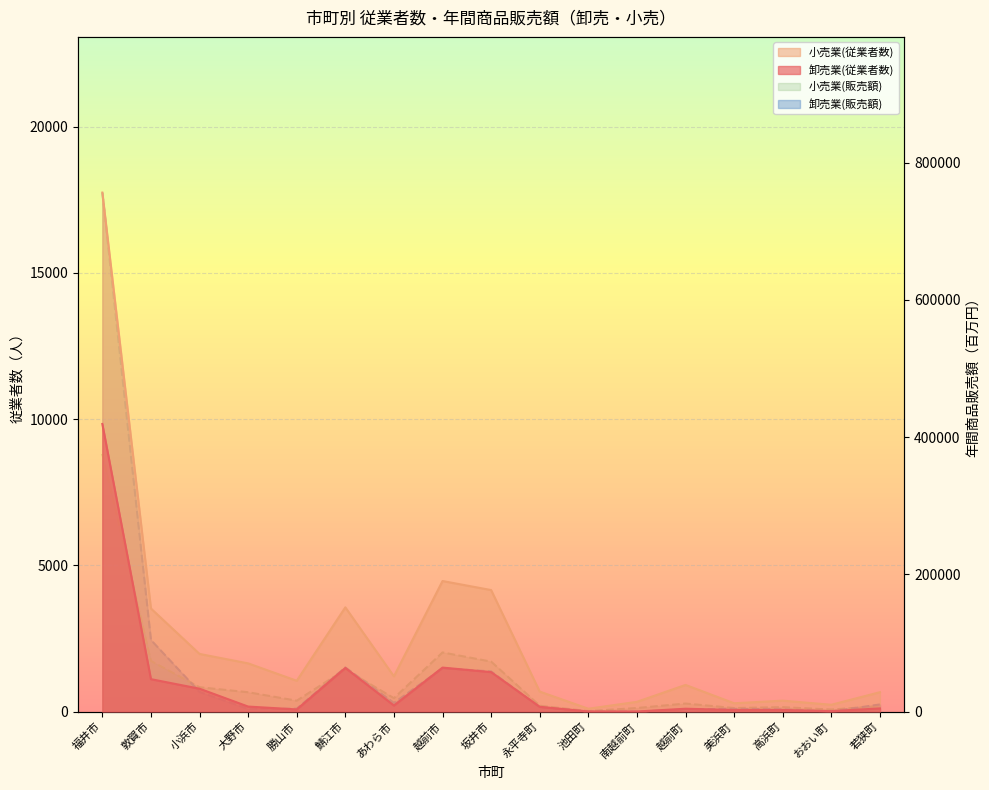

Reading left to right, extract all data points from this chart.

卸売業(従業者数): 福井市=9834	敦賀市=1108	小浜市=782	大野市=171	勝山市=73	鯖江市=1494	あわら市=207	越前市=1504	坂井市=1349	永平寺町=163	池田町=4	南越前町=2	越前町=97	美浜町=53	高浜町=55	おおい町=14	若狭町=108
小売業(従業者数): 福井市=17747	敦賀市=3525	小浜市=1971	大野市=1648	勝山市=1053	鯖江市=3564	あわら市=1205	越前市=4464	坂井市=4155	永平寺町=683	池田町=97	南越前町=333	越前町=911	美浜町=284	高浜町=373	おおい町=233	若狭町=663
卸売業(販売額百万円): 福井市=756572	敦賀市=104339	小浜市=28611	大野市=3853	勝山市=4241	鯖江市=64358	あわら市=12644	越前市=63185	坂井市=58610	永平寺町=6217	池田町=0	南越前町=0	越前町=3289	美浜町=3997	高浜町=3193	おおい町=248	若狭町=10382
小売業(販売額百万円): 福井市=375539	敦賀市=73822	小浜市=35492	大野市=28179	勝山市=15866	鯖江市=61381	あわら市=19530	越前市=86218	坂井市=72830	永平寺町=8529	池田町=721	南越前町=5165	越前町=11694	美浜町=5174	高浜町=6431	おおい町=2938	若狭町=8036